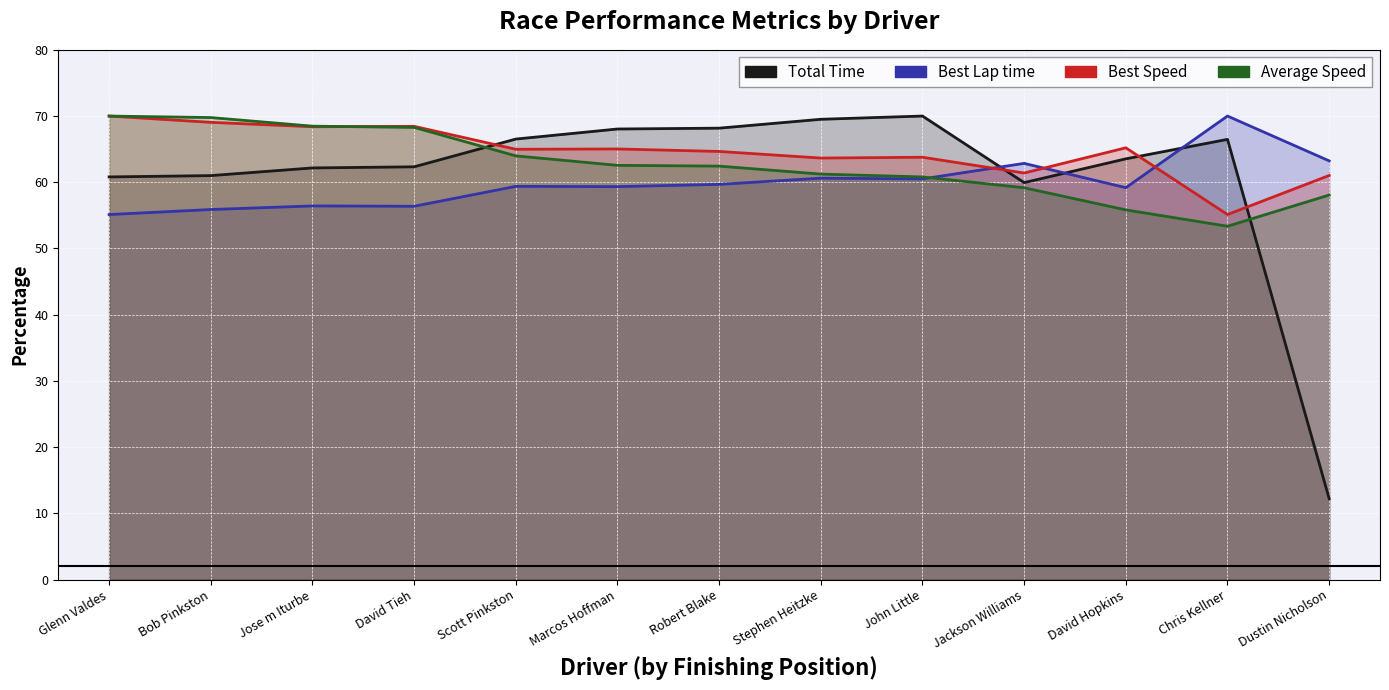

Reading left to right, extract all data points from this chart.

Total Time: Glenn Valdes=60.8	Bob Pinkston=61.0	Jose m Iturbe=62.2	David Tieh=62.3	Scott Pinkston=66.5	Marcos Hoffman=68.0	Robert Blake=68.2	Stephen Heitzke=69.5	John Little=70.0	Jackson Williams=59.9	David Hopkins=63.5	Chris Kellner=66.5	Dustin Nicholson=12.2
Best Lap time: Glenn Valdes=55.1	Bob Pinkston=55.9	Jose m Iturbe=56.4	David Tieh=56.4	Scott Pinkston=59.4	Marcos Hoffman=59.3	Robert Blake=59.7	Stephen Heitzke=60.6	John Little=60.5	Jackson Williams=62.8	David Hopkins=59.2	Chris Kellner=70.0	Dustin Nicholson=63.2
Best Speed: Glenn Valdes=70.0	Bob Pinkston=69.1	Jose m Iturbe=68.4	David Tieh=68.4	Scott Pinkston=65.0	Marcos Hoffman=65.0	Robert Blake=64.7	Stephen Heitzke=63.7	John Little=63.8	Jackson Williams=61.4	David Hopkins=65.2	Chris Kellner=55.1	Dustin Nicholson=61.0
Average Speed: Glenn Valdes=70.0	Bob Pinkston=69.8	Jose m Iturbe=68.5	David Tieh=68.3	Scott Pinkston=64.0	Marcos Hoffman=62.6	Robert Blake=62.4	Stephen Heitzke=61.2	John Little=60.8	Jackson Williams=59.2	David Hopkins=55.8	Chris Kellner=53.4	Dustin Nicholson=58.1